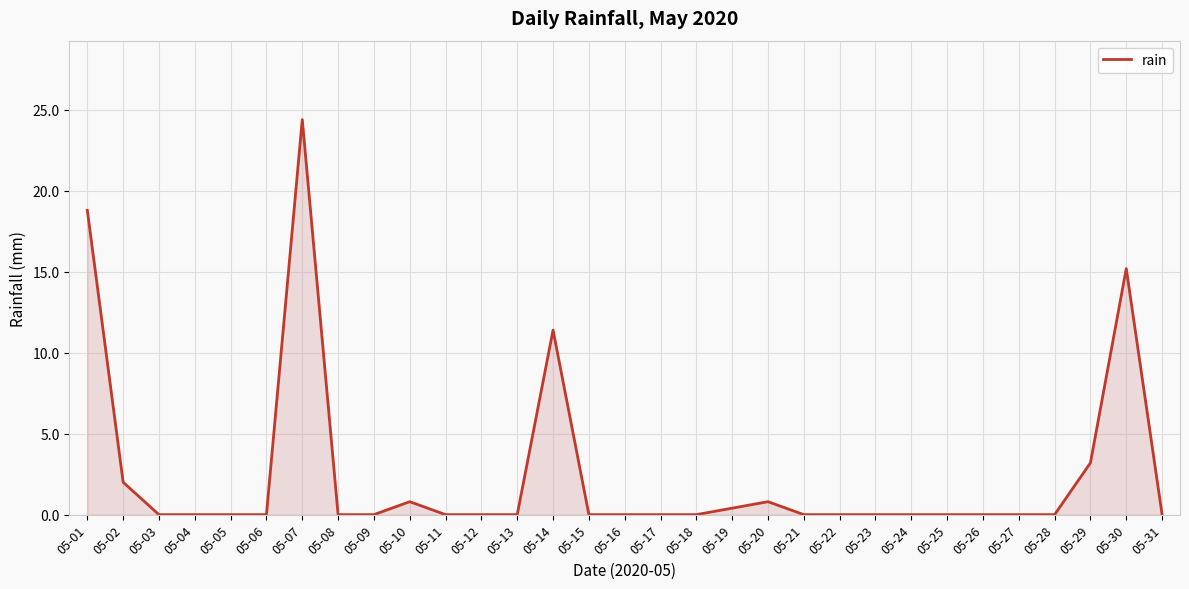

Which category has the highest value across all series?

05-07